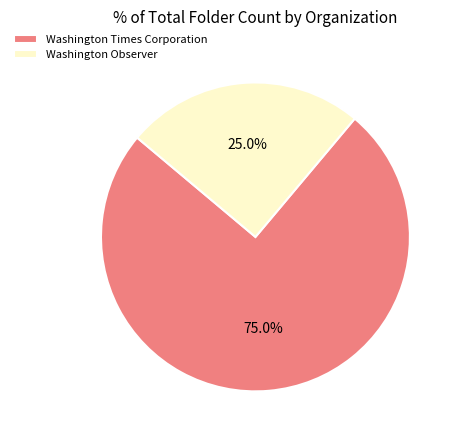

Count the number of slices in the pie.

2